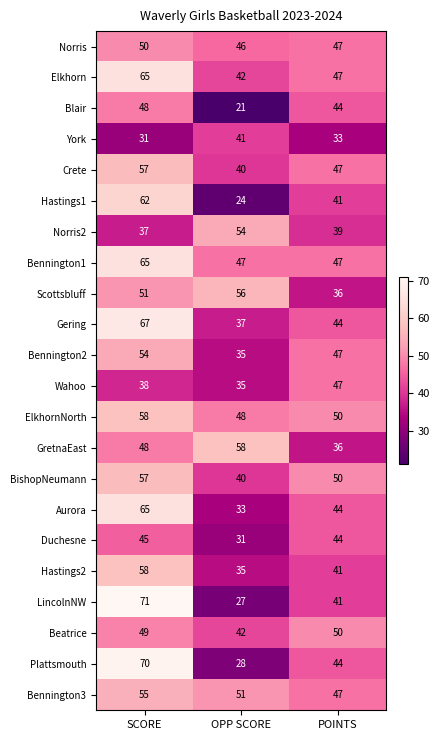

Which label corresponds to the largest value in the chart?

SCORE